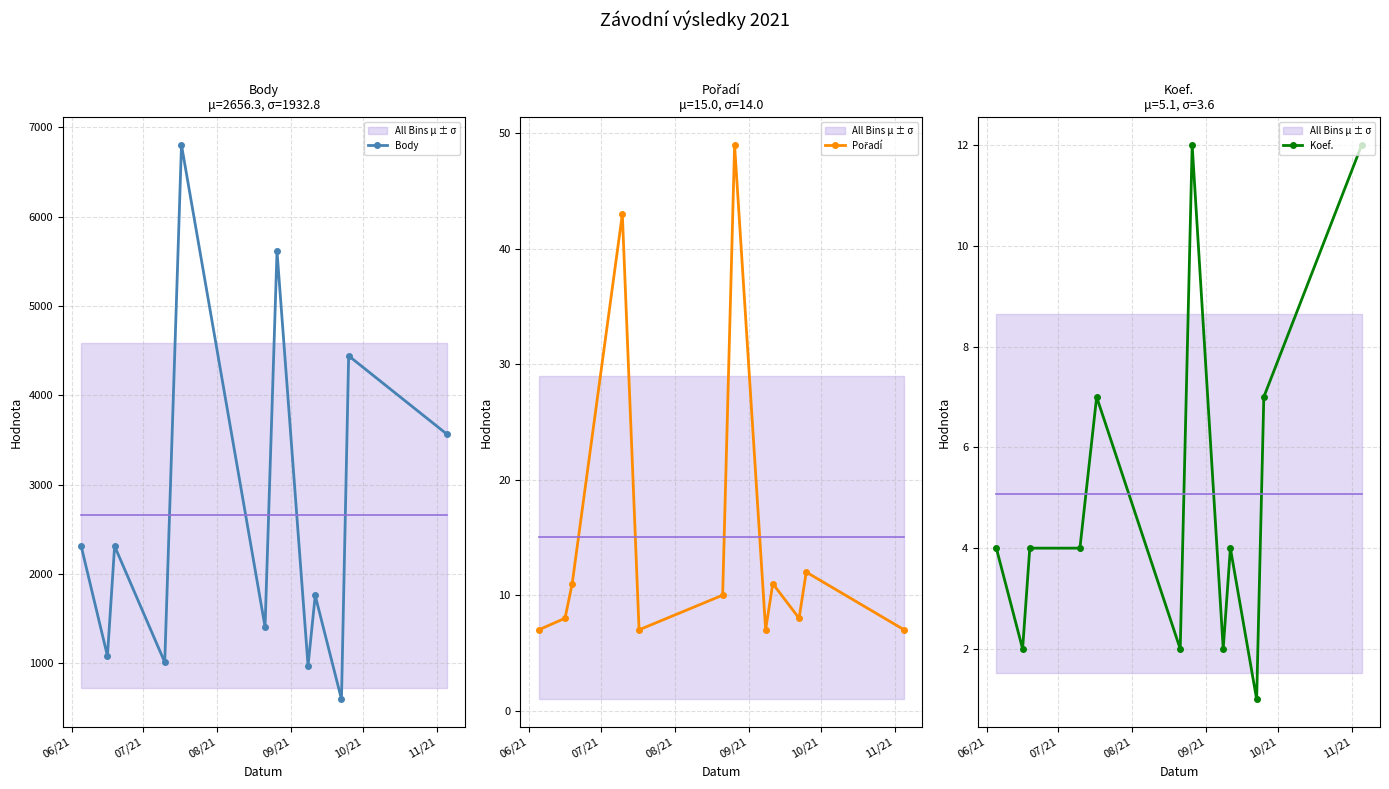

What is the average value of the Pořadí series?

15